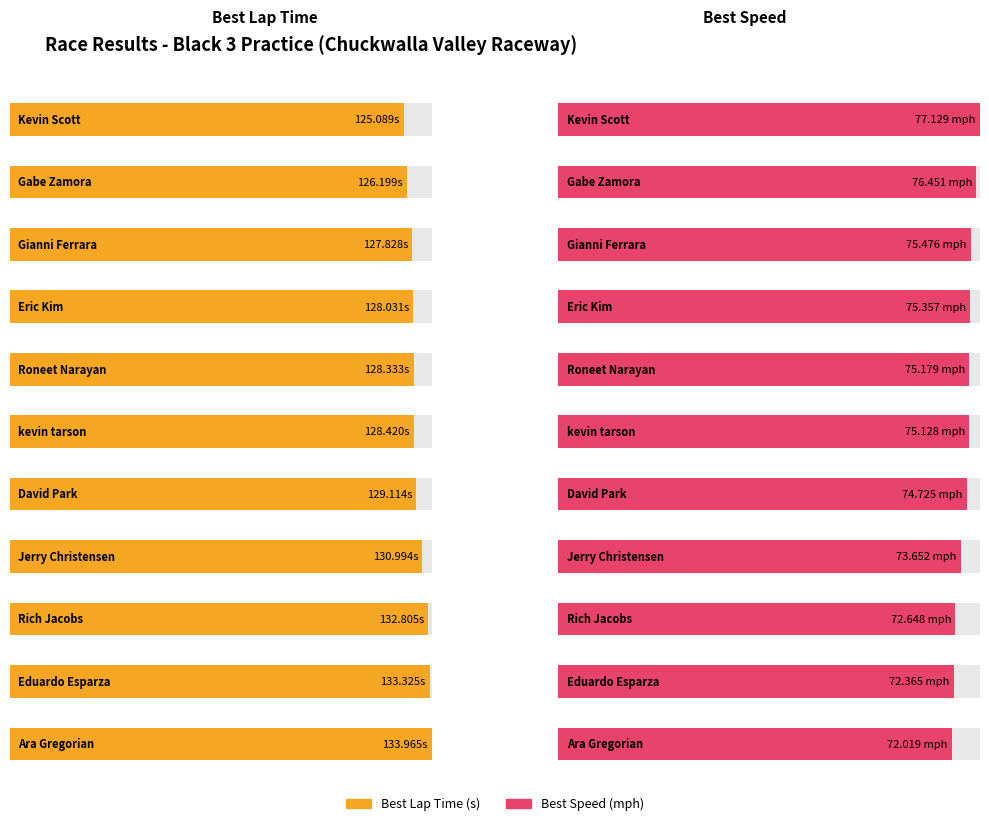

Is the value of Best Lap at Eric Kim greater than the value of Position at kevin tarson?

No